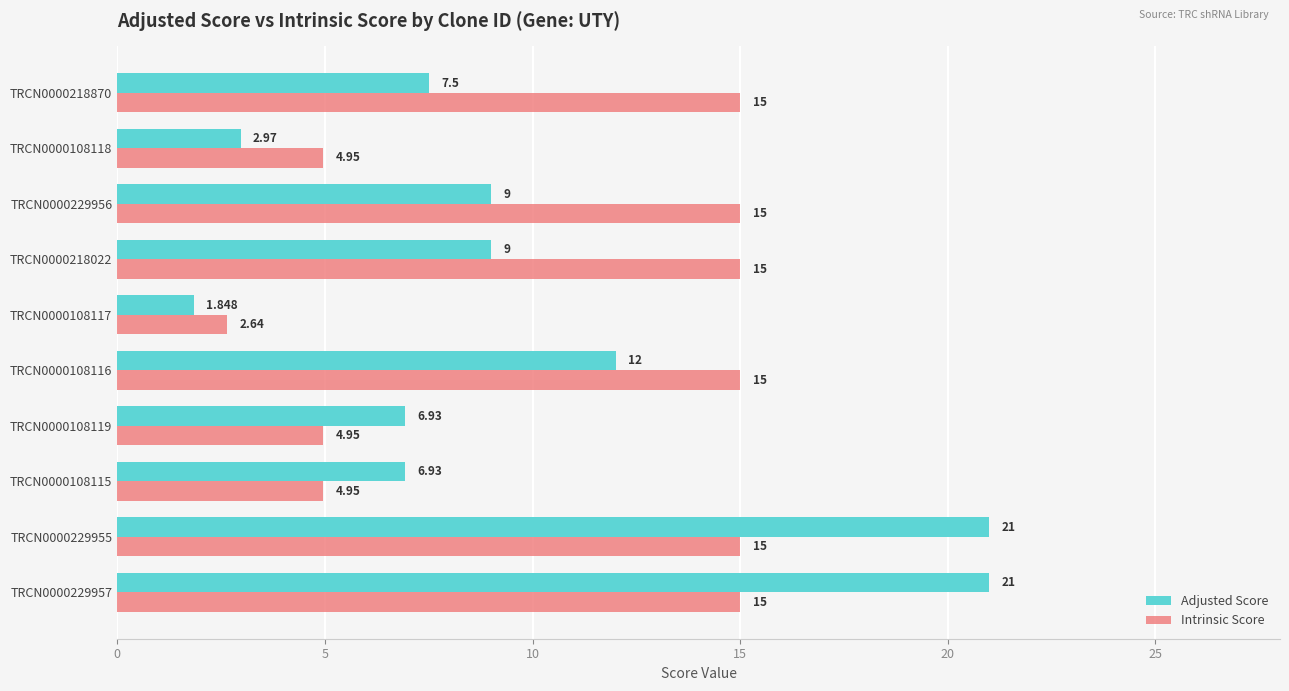

Rank the series by their average value, from lowest to highest.

Adjusted Score, Intrinsic Score